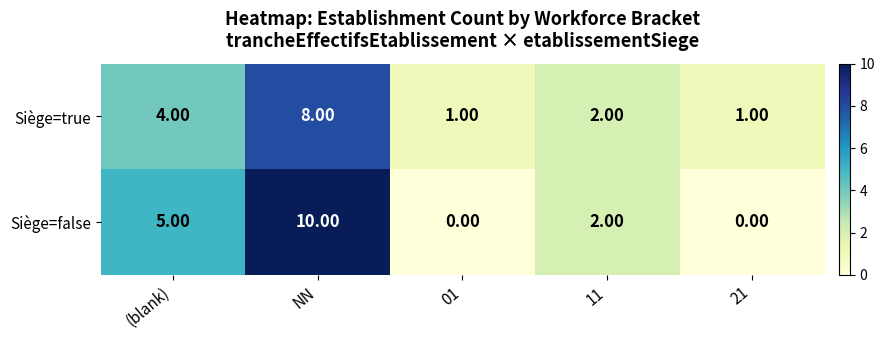

Between NN and 21, which series saw the biggest shift?

Siège=false